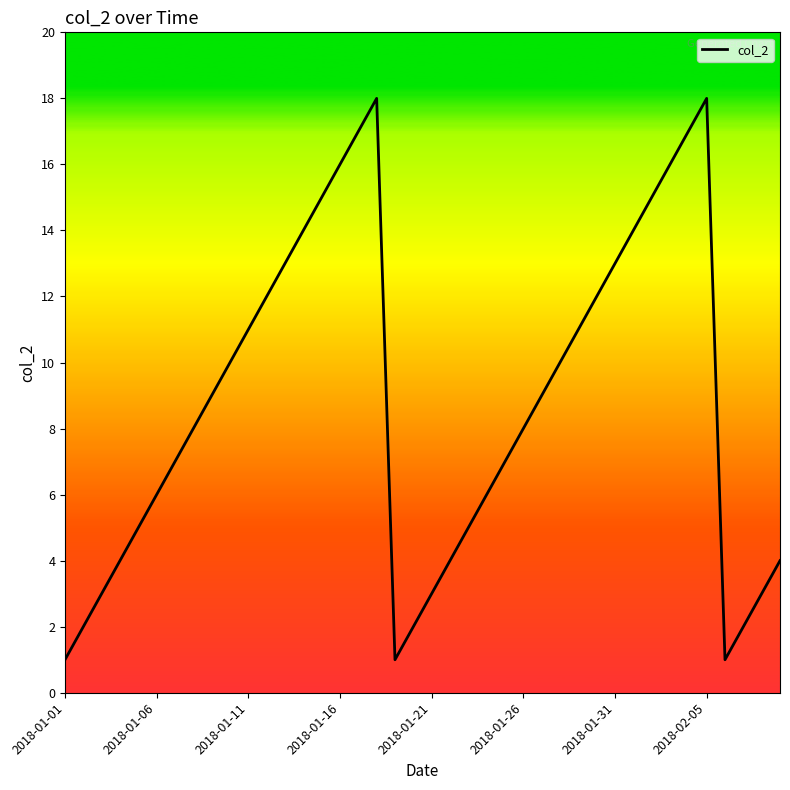

What is the difference between the maximum and minimum values?

17